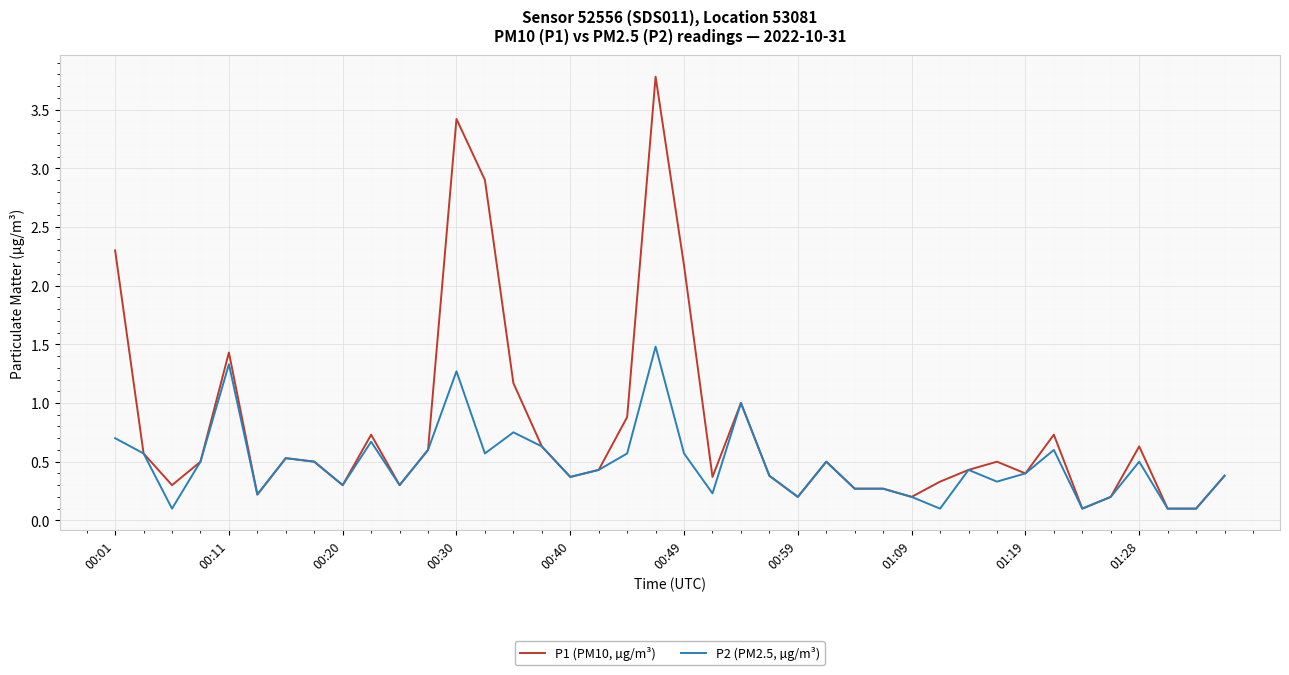

Which series has the largest range (max minus min)?

P1 (PM10, µg/m³)